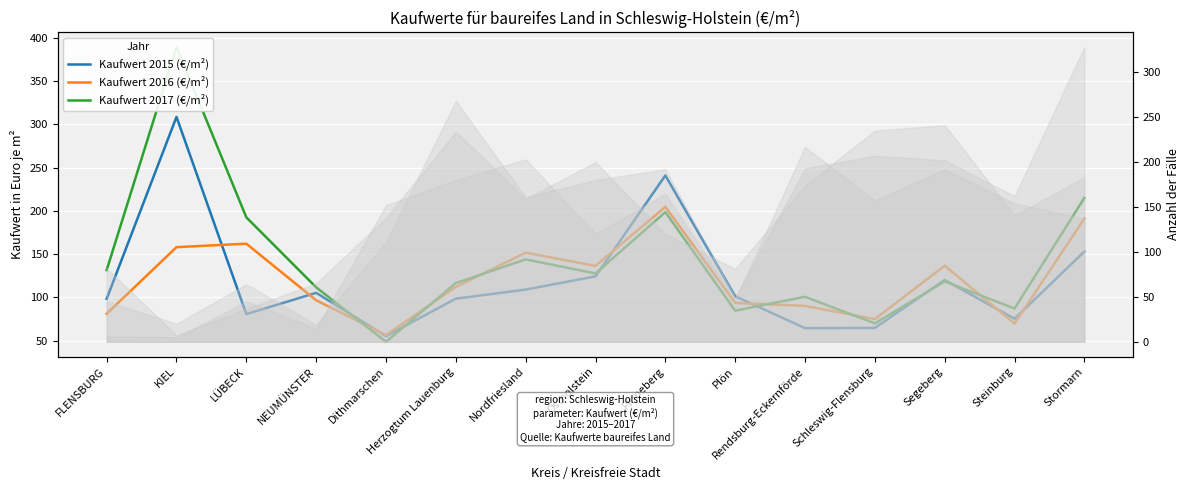

Reading left to right, transcribe all the data shown in this chart.

Kaufwert 2015 (€/m²): 98.3	308.6	80.5	105.2	55.1	98.5	109.0	124.2	240.9	101.2	64.4	64.7	120.0	75.2	152.9
Kaufwert 2016 (€/m²): 81.0	158.0	162.0	96.6	56.4	112.0	151.7	136.3	204.6	93.6	90.1	74.8	136.5	69.7	191.0
Kaufwert 2017 (€/m²): 131.5	389.3	192.5	111.6	48.6	116.4	143.9	127.6	198.5	84.6	100.6	69.9	118.4	87.0	214.9